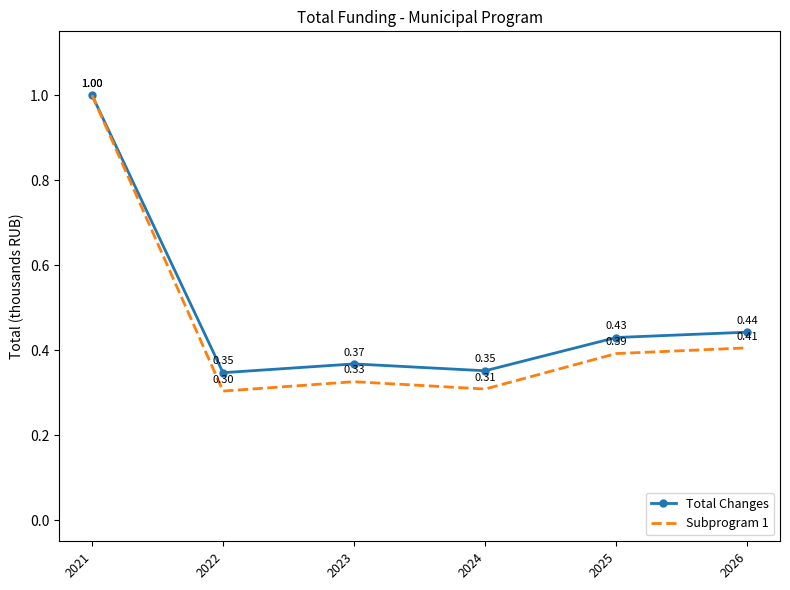

Which series has the largest total across all categories?

Total Changes